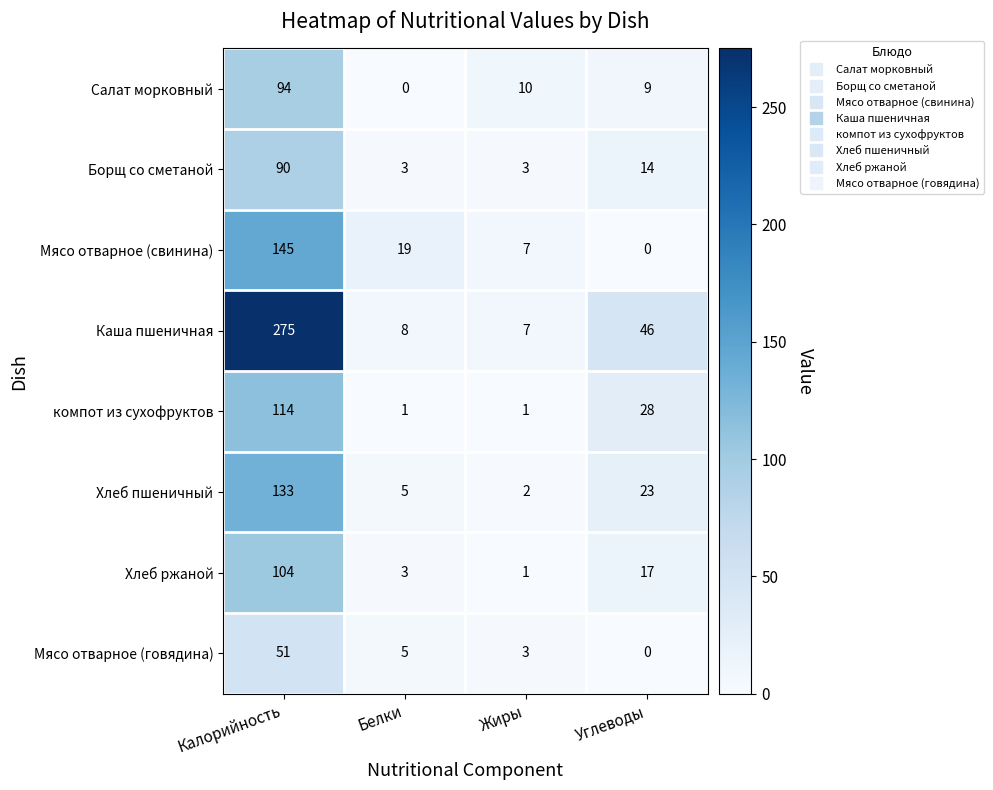

What is the sum of the Борщ со сметаной values at Жиры and Калорийность?

93